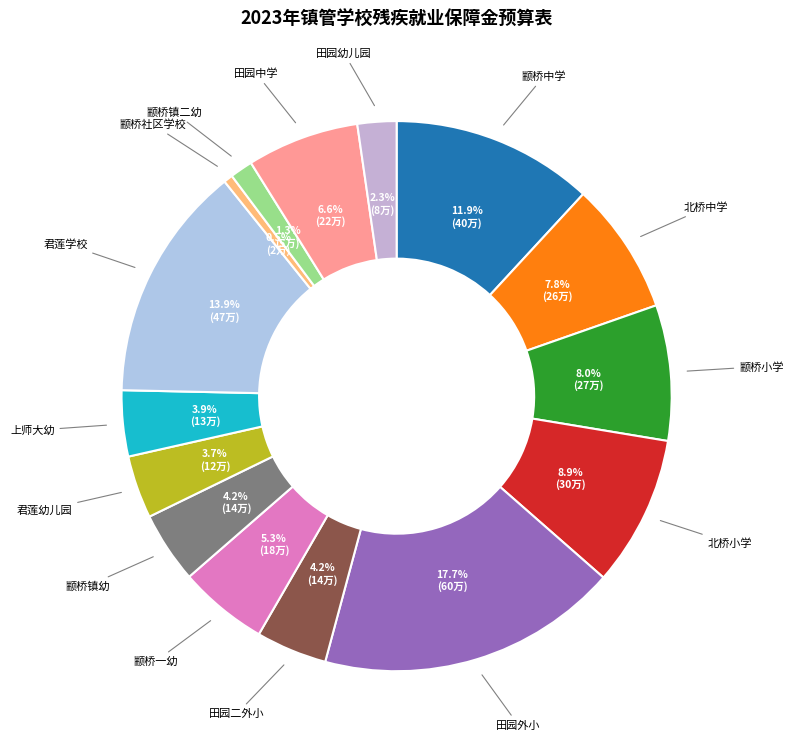

How many slices are in this pie chart?

15